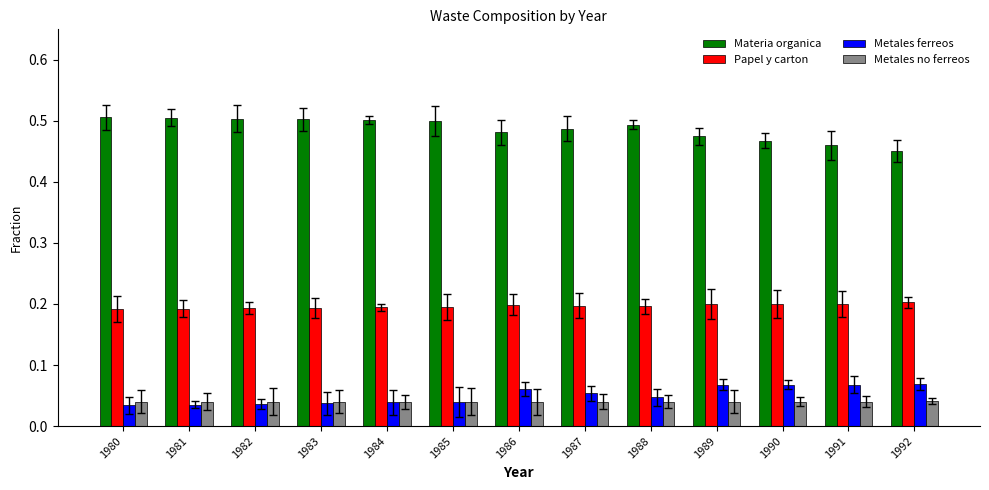

What is the difference between the highest and lowest values at 1987?

0.4